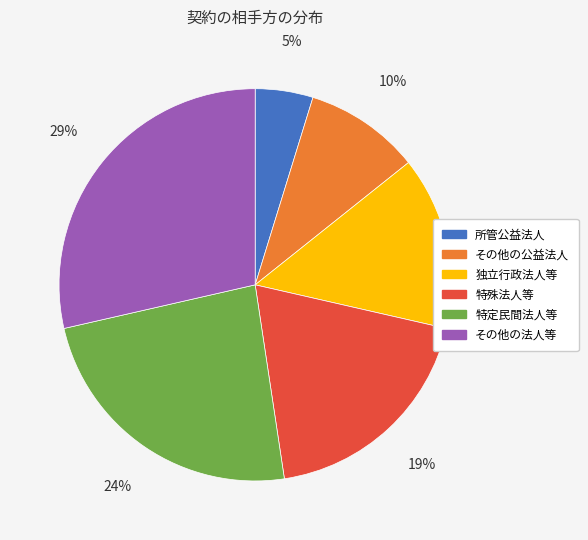

What percentage is the その他の法人等 slice, to the nearest percent?

29%